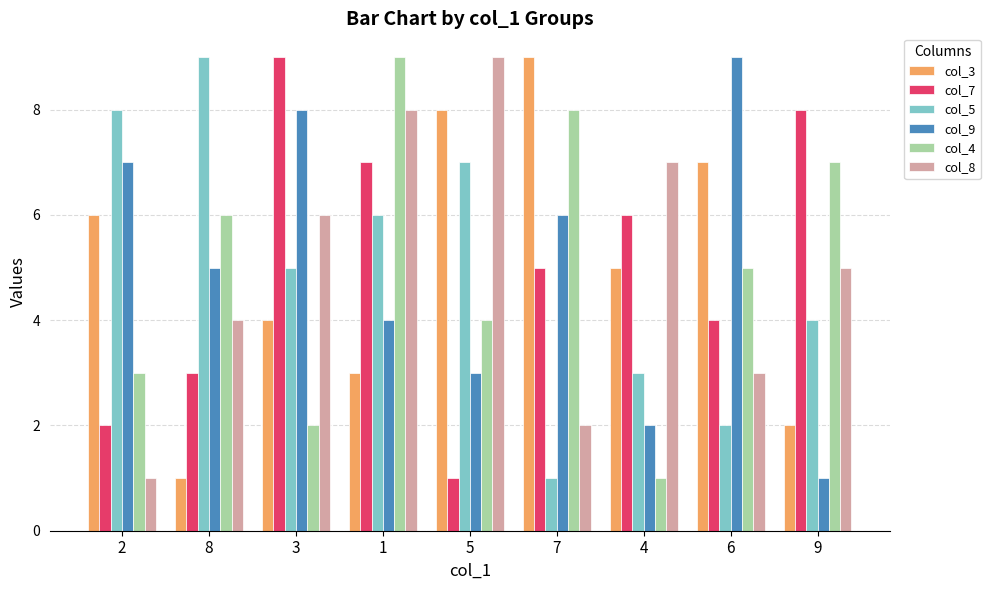

What is the maximum value shown in the chart?

9